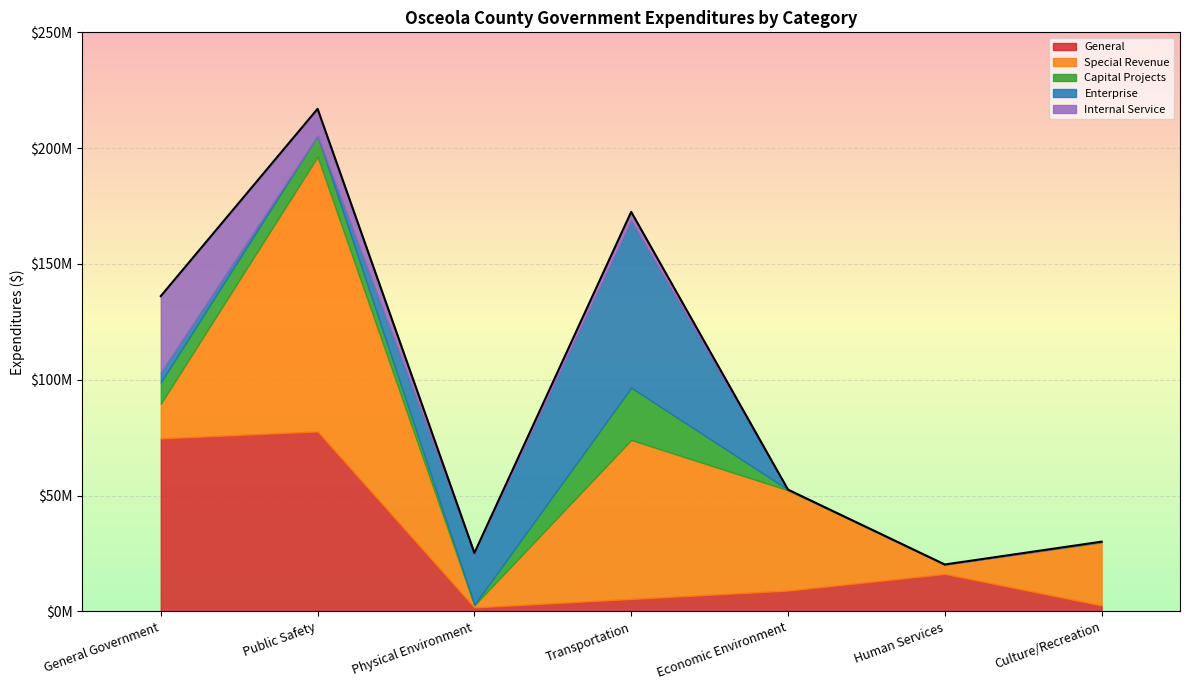

What position from the right is Public Safety?

6